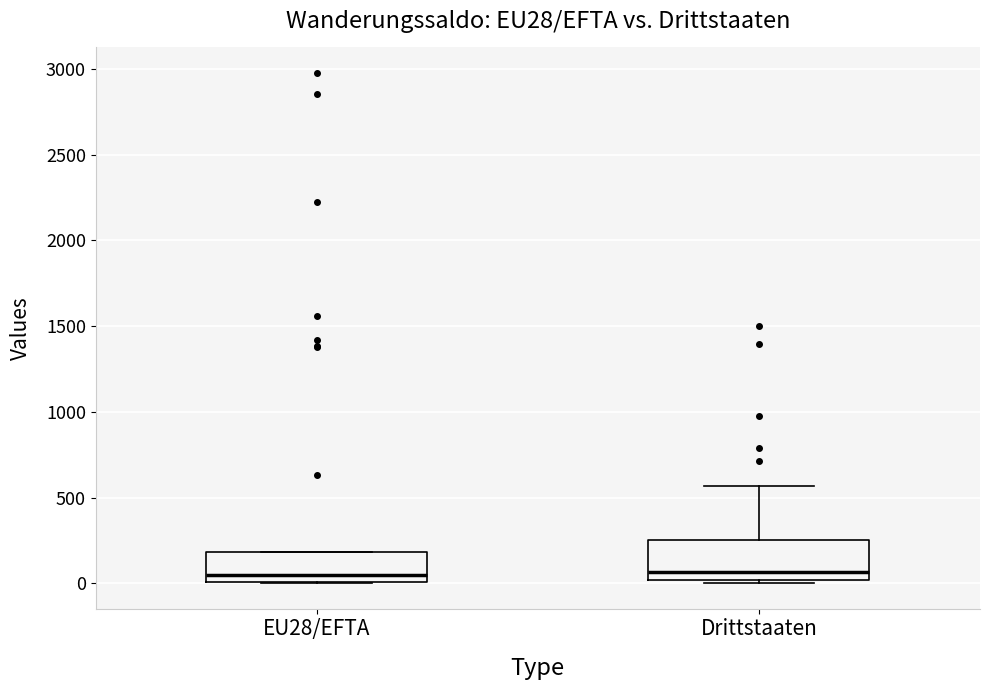

Where is the upper edge of the box for EU28/EFTA on the y-axis? The values are not printed on the chart, so give them approximately, as read against the axis.

200